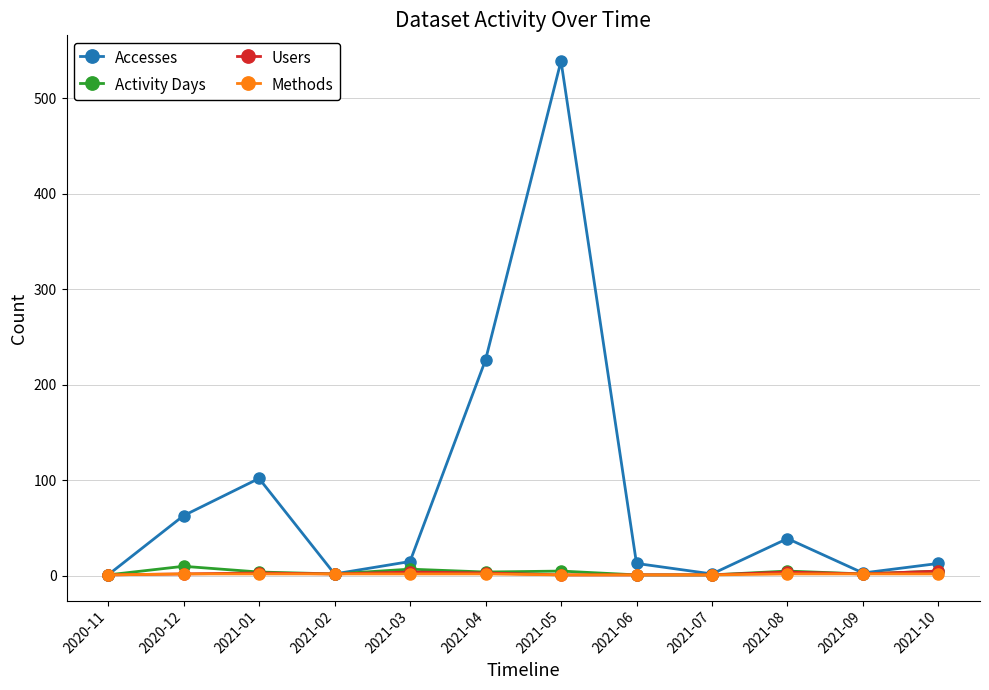

The value of Activity Days at 2021-03 is 7. True or false?

True